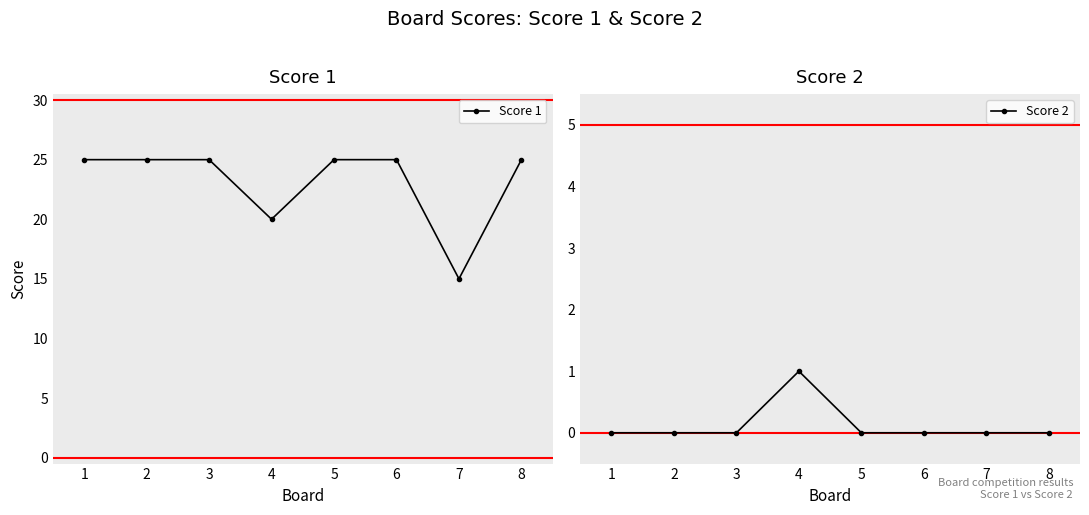

True or false: Score 1 and Score 2 intersect in this chart.

False